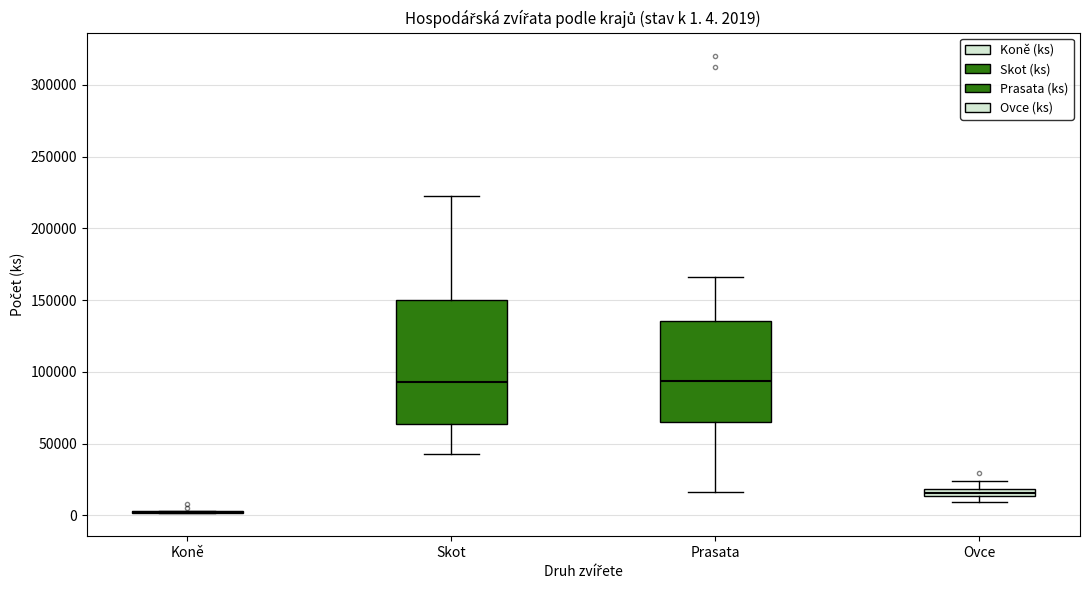

Which box is the tallest, from its lower edge to its upper edge?

Skot